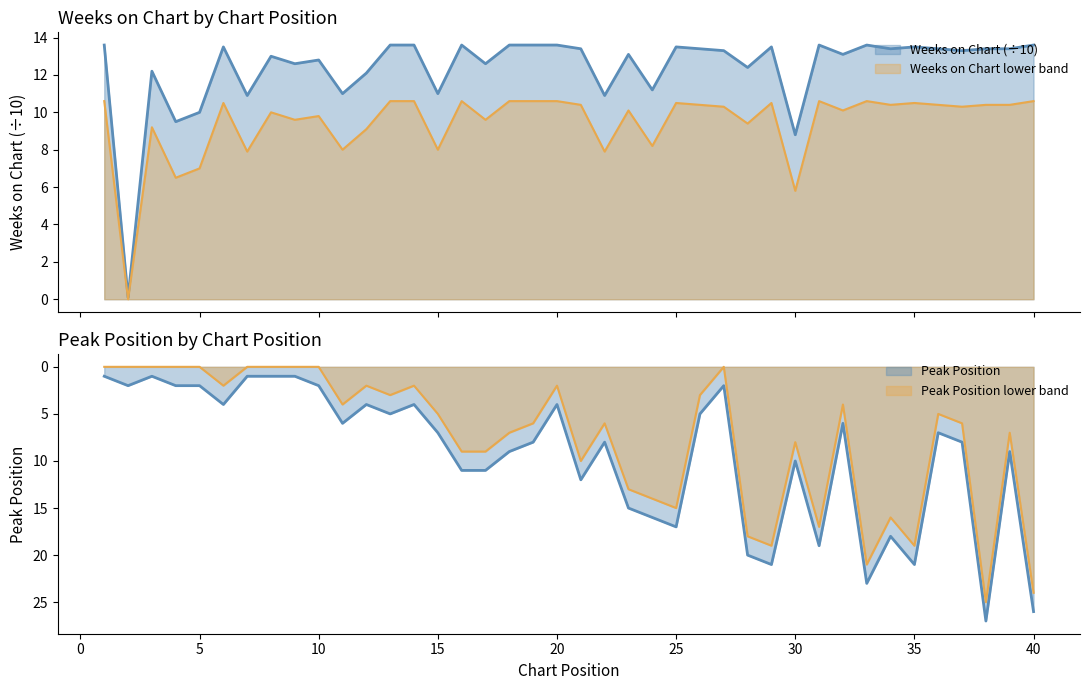

Is the value of Weeks on Chart at 21 greater than the value of Peak Position at 12?

Yes